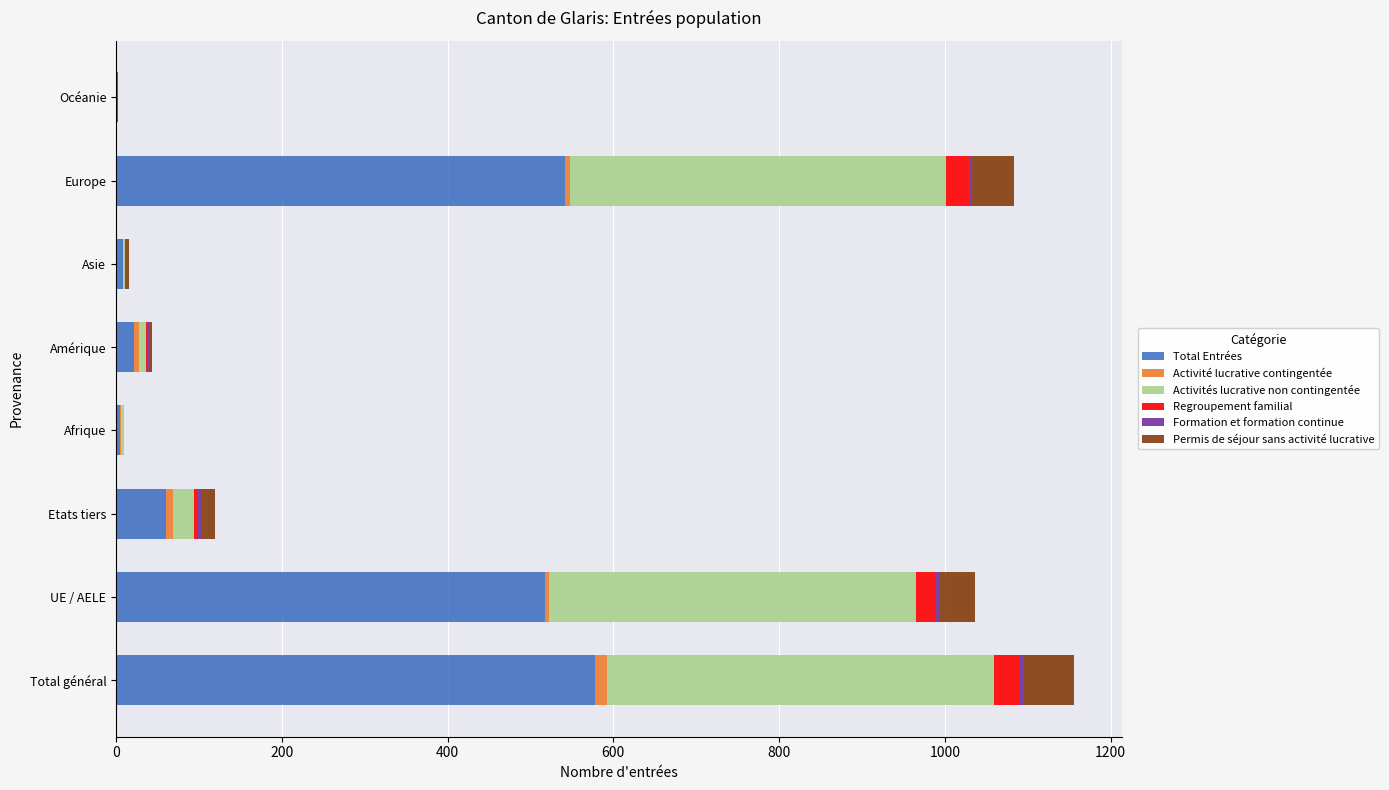

What is the maximum value for Total Entrées?

578